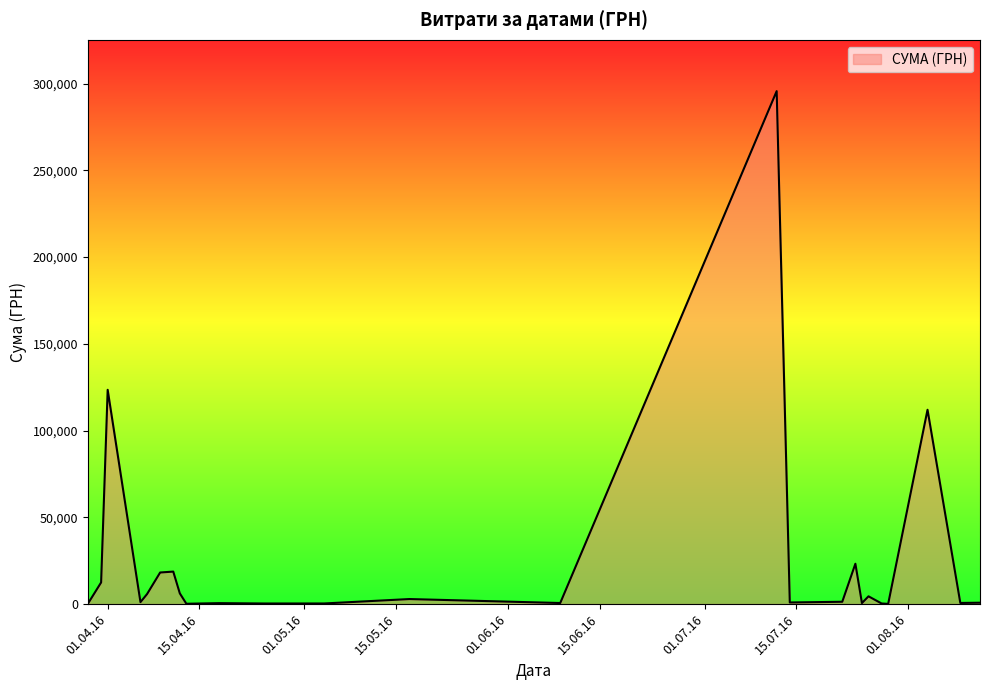

What is the difference between the maximum and minimum values?

295540.8